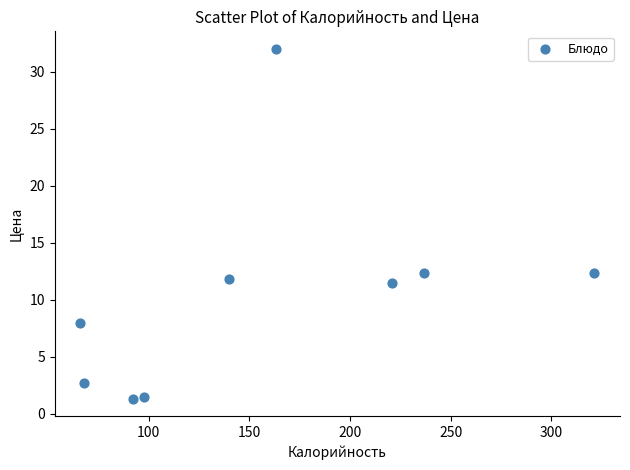

What is the range of X values (max minus min)?

255.4